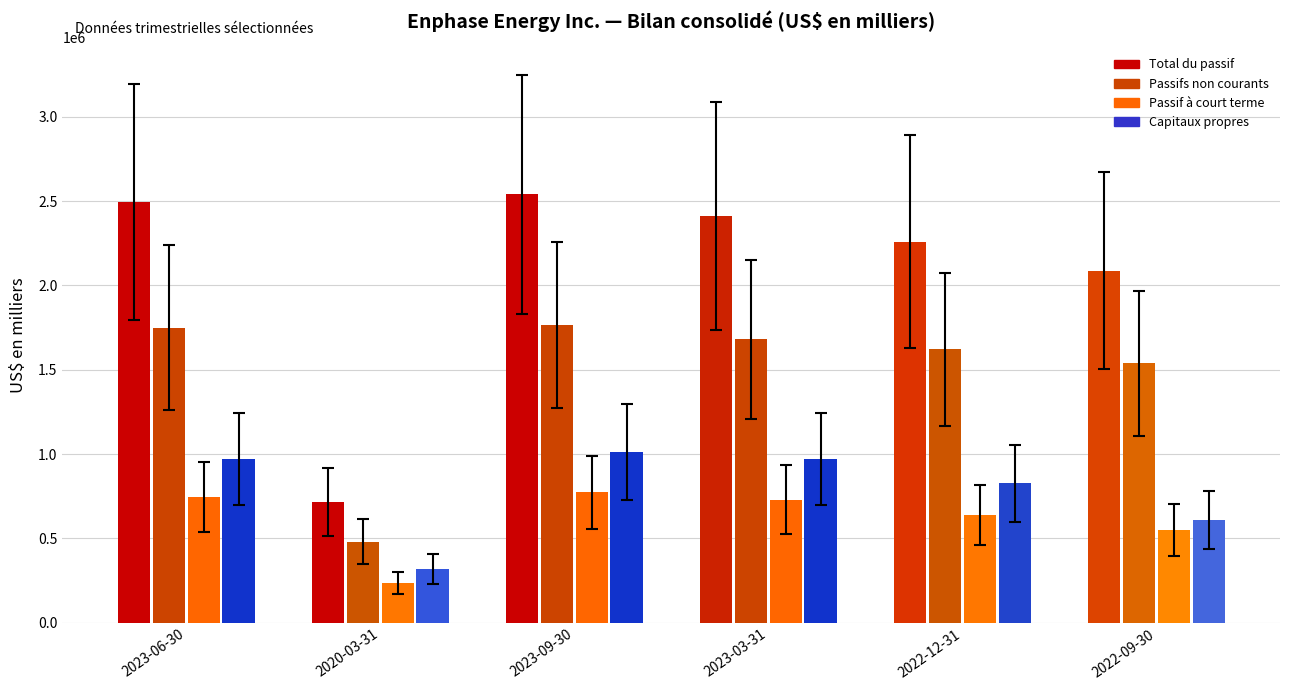

The Passif à court terme series shows 1221236 at 2023-06-30. True or false?

False